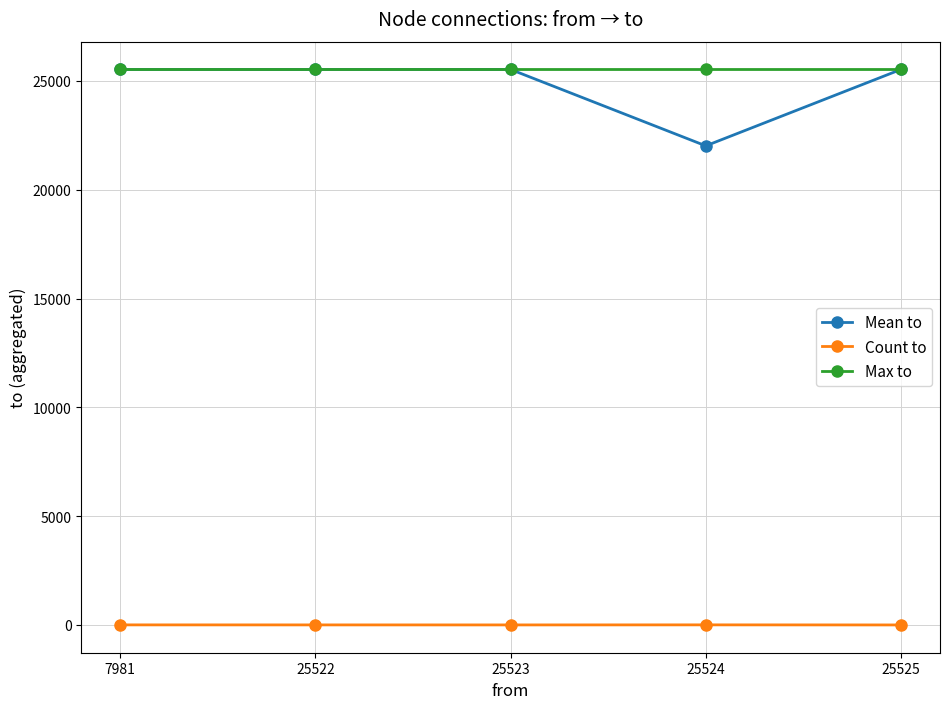

What is the greatest value displayed?

25526.0